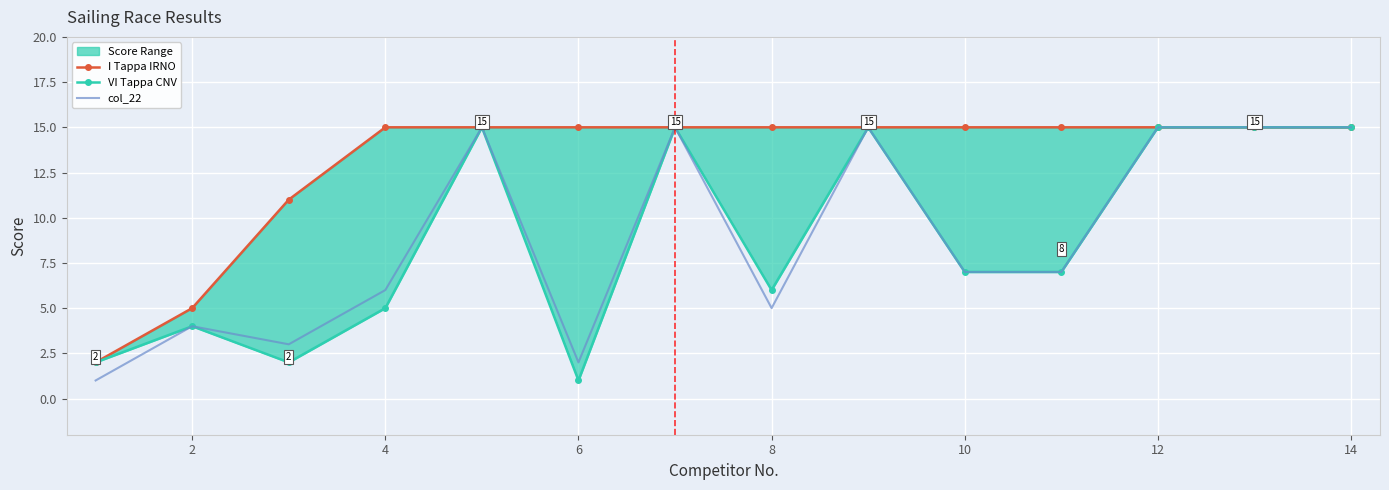

What is the value of the VI Tappa CNV point at the 10th from the left?

7